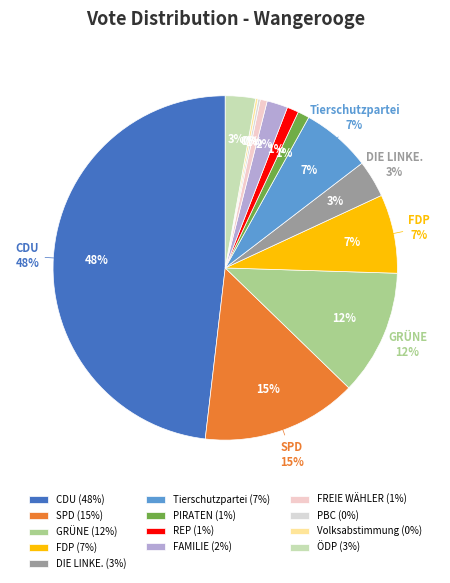

Approximately how many times larger is the value at ÖDP compared to FDP?

0.4